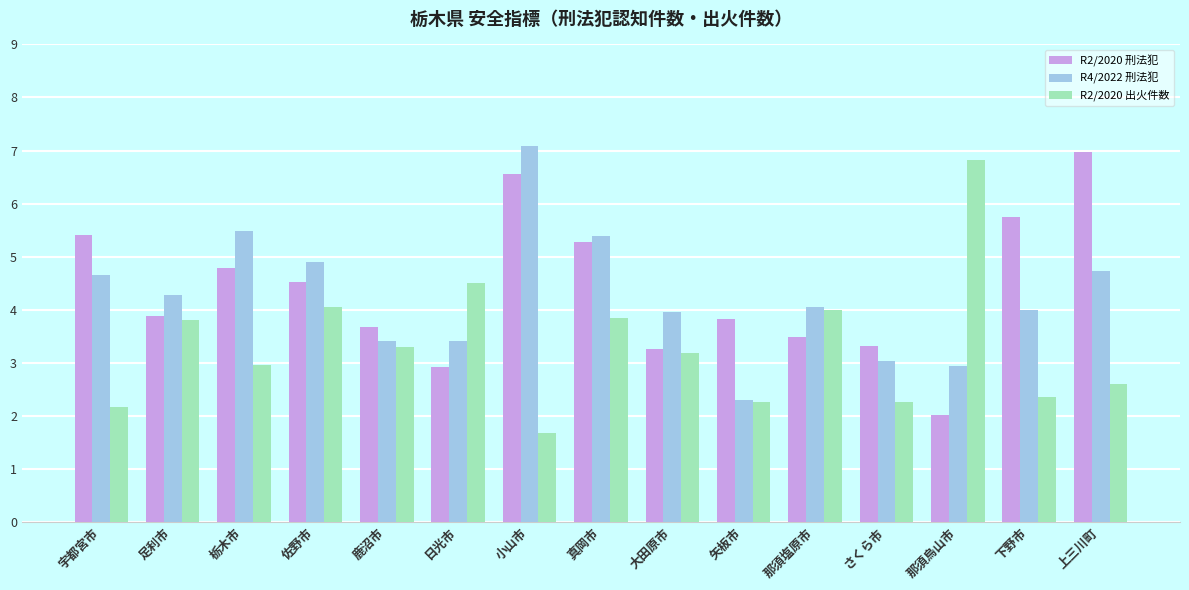

Rank the series at 宇都宮市 from lowest to highest value.

R2/2020 出火件数, R4/2022 刑法犯, R2/2020 刑法犯